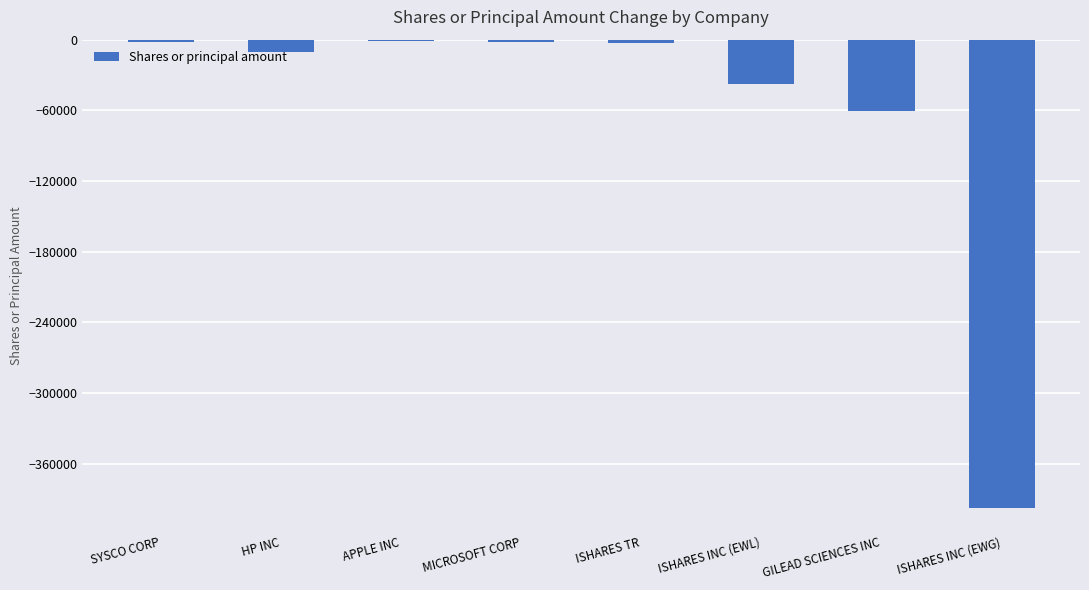

At which label does the data first exceed -2605?

SYSCO CORP